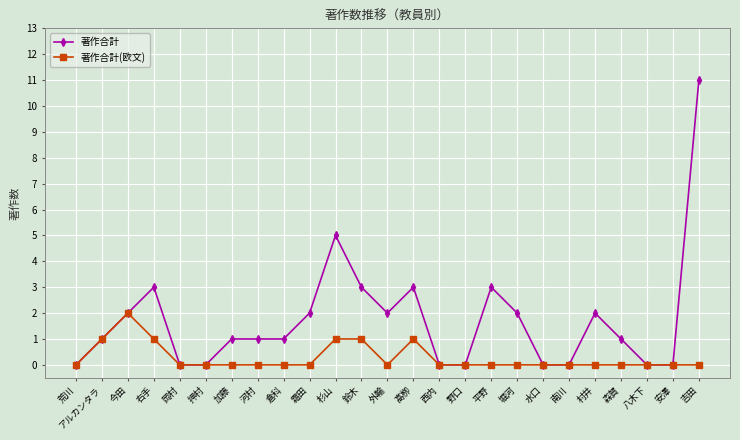

How many 著作合計(欧文) values are between 0 and 1?

24